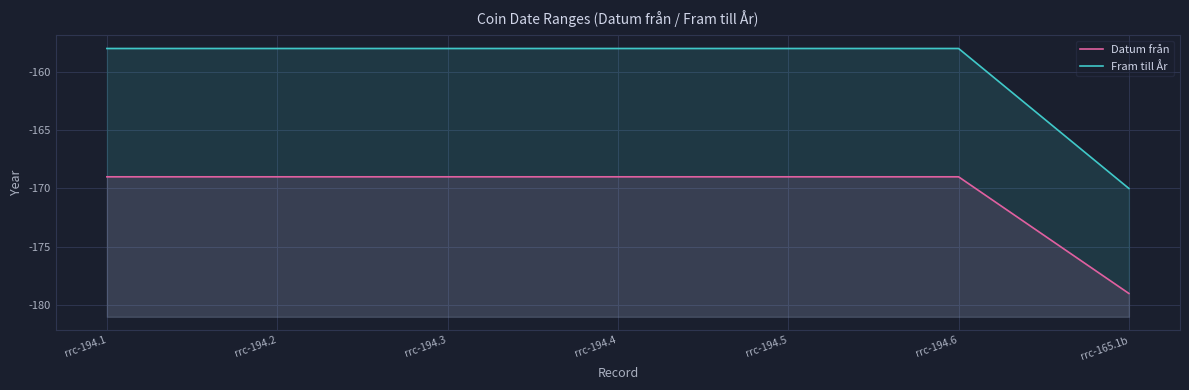

What is the highest value of the Datum från series?

-169